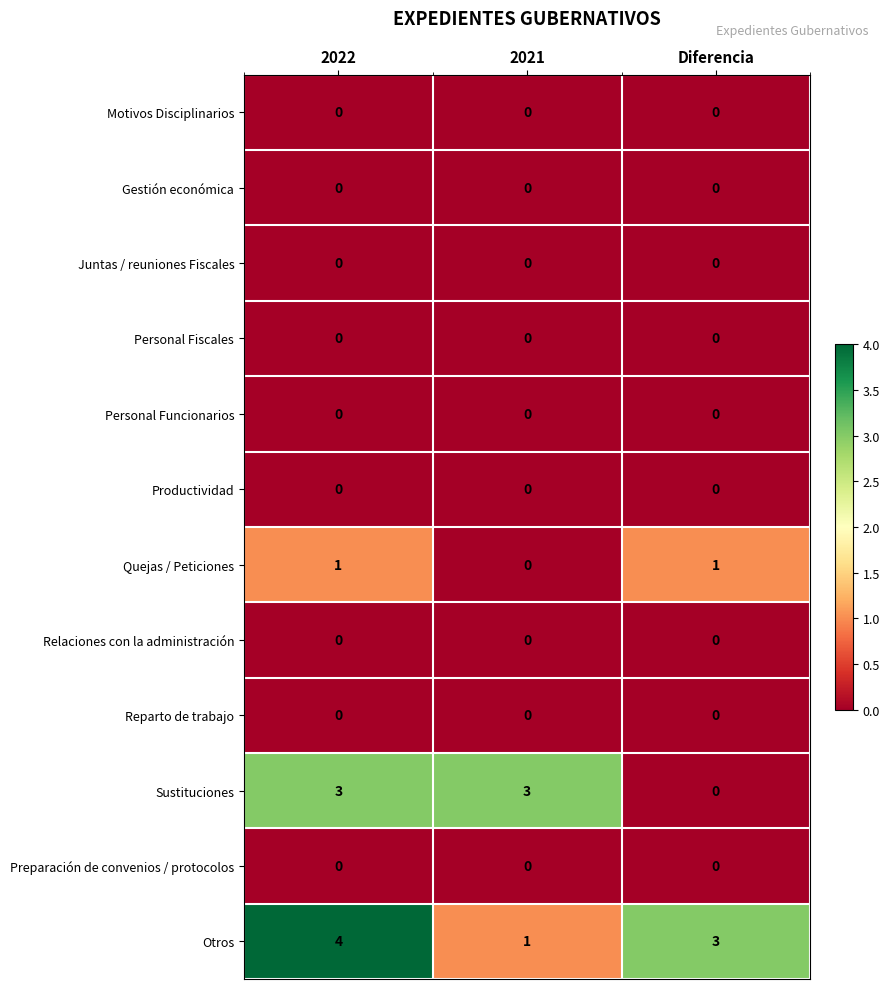

What is the greatest value displayed?

4